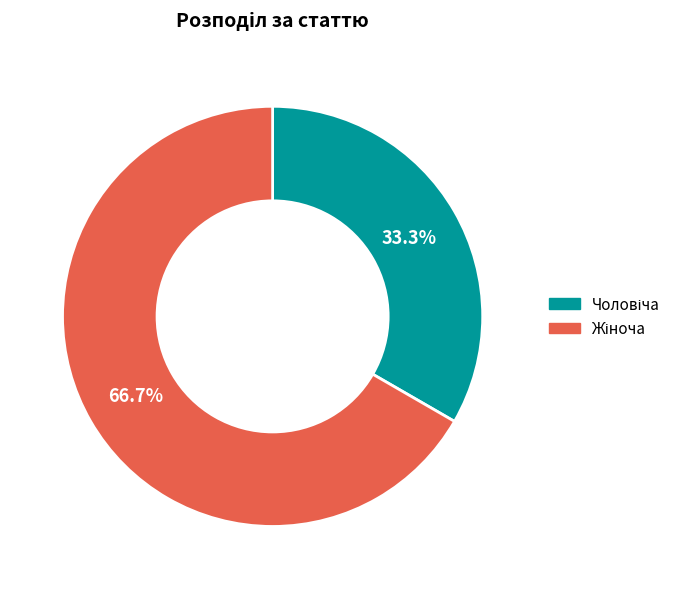

Is there a majority slice in this chart?

Yes